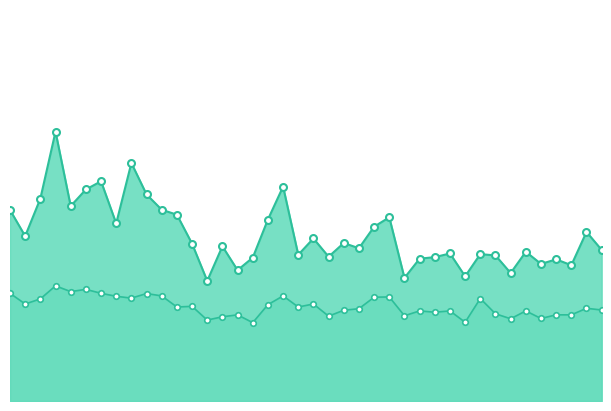

What is the sum of the P2 values at 0 and 4?

16.6